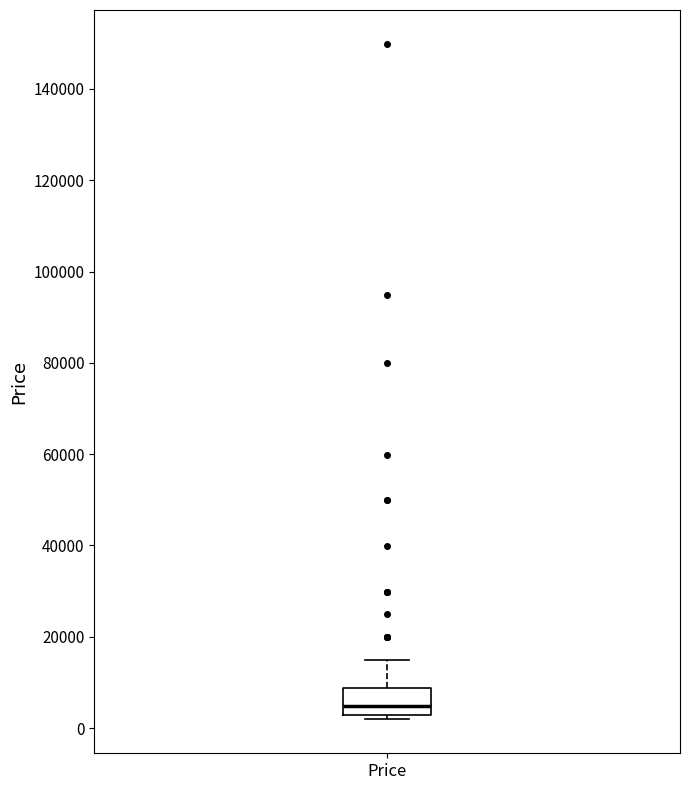

Transcribe this box plot: give where the median line is, the range the box spans, and where the two whiskers end, as read against the y-axis. The values are not printed on the chart, so give them approximately, as read against the axis.

median 4000, box 2000 to 8000, whiskers 2000 (just below the box's lower edge) to 14000